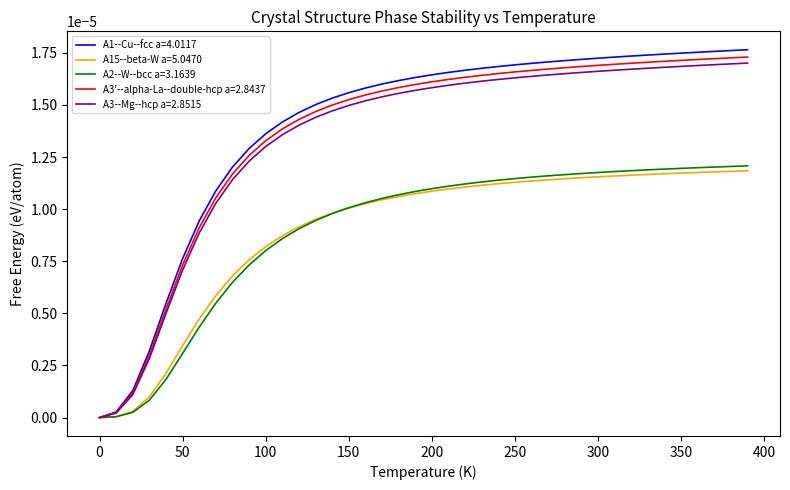

Which series has the largest total across all categories?

A1--Cu--fcc a=4.0117